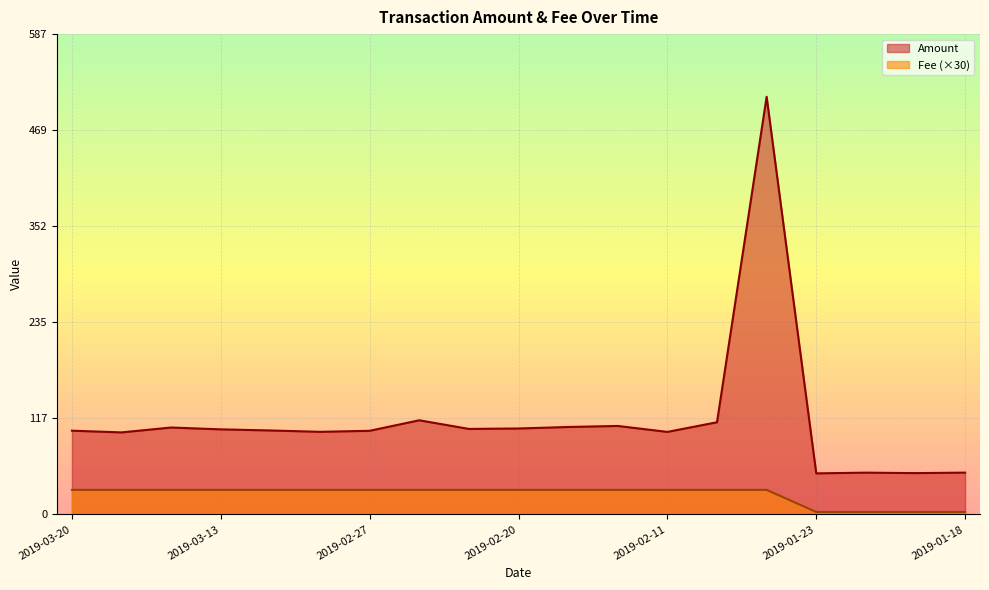

What is the total value across all series at 2019-02-05?

540.1